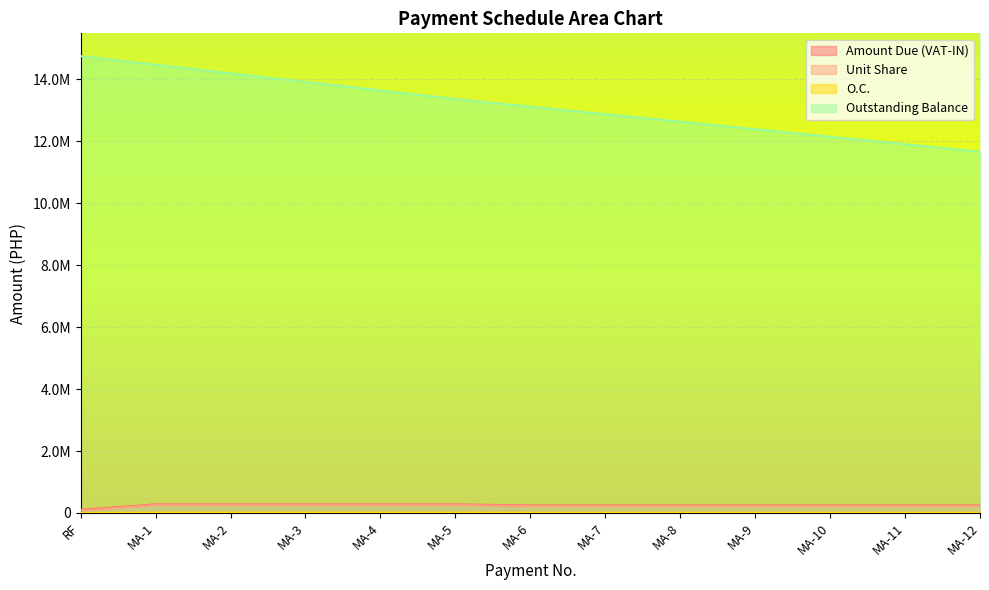

At which label is Outstanding Balance closest to 13201072?

MA-6